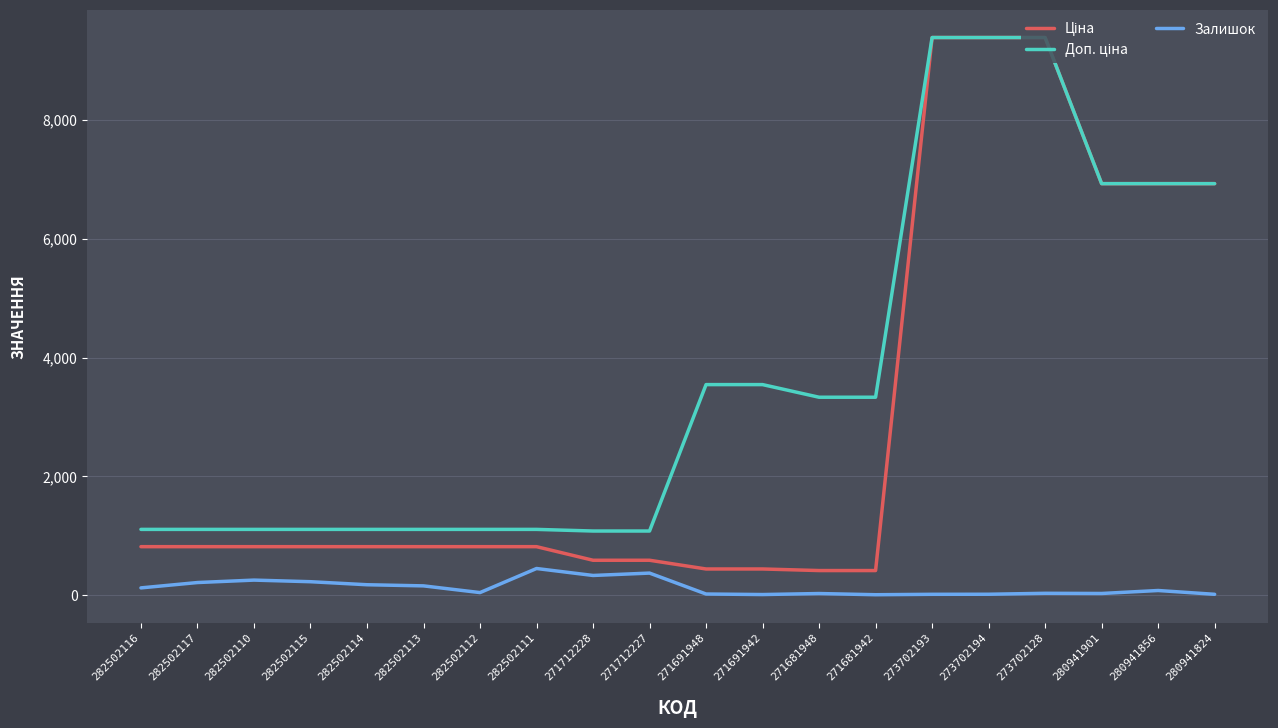

The Залишок series shows 451.0 at 282502111. True or false?

True